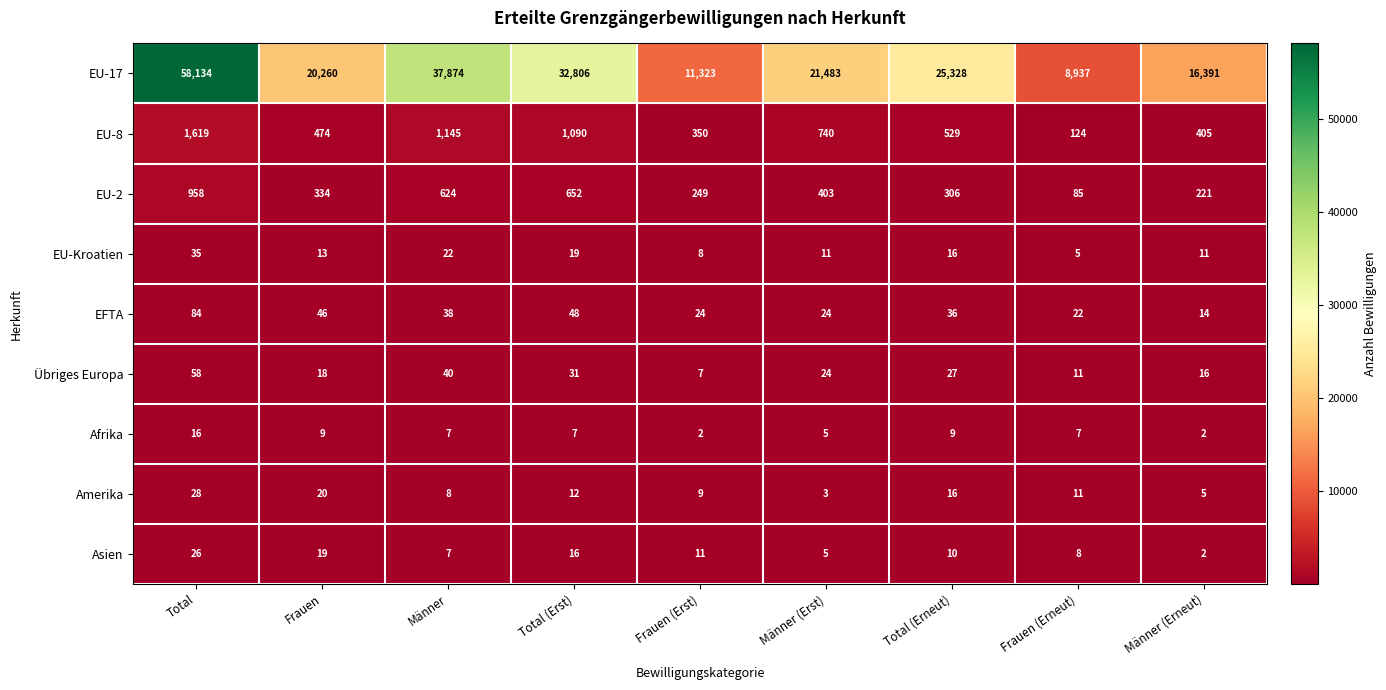

How many series are shown in this chart?

9